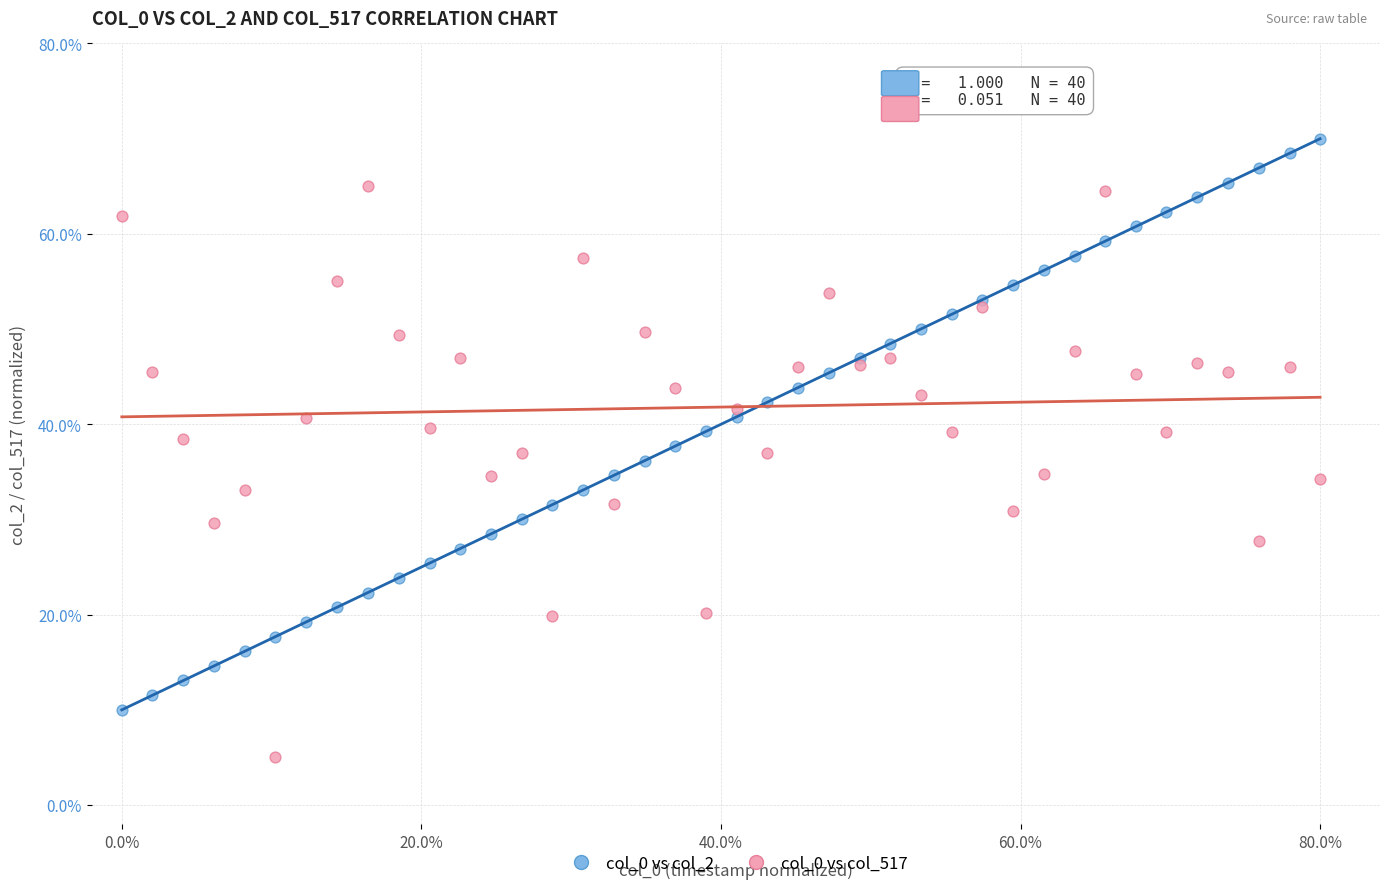

Which series contains the lowest Y value?

col_0 vs col_517